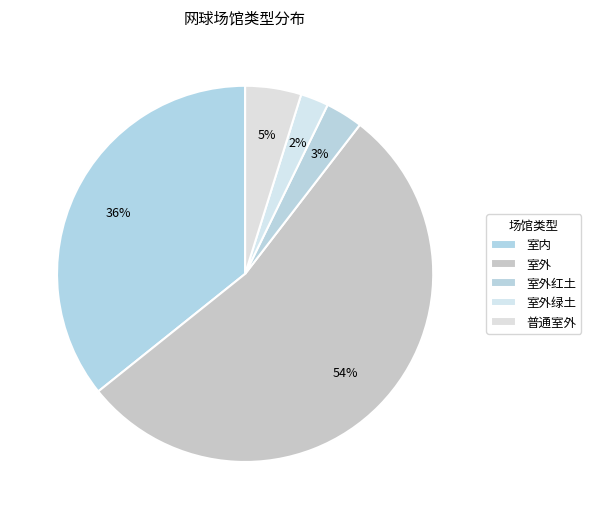

To the nearest percent, what is the combined percentage of 室外 and 室外红土?

57%